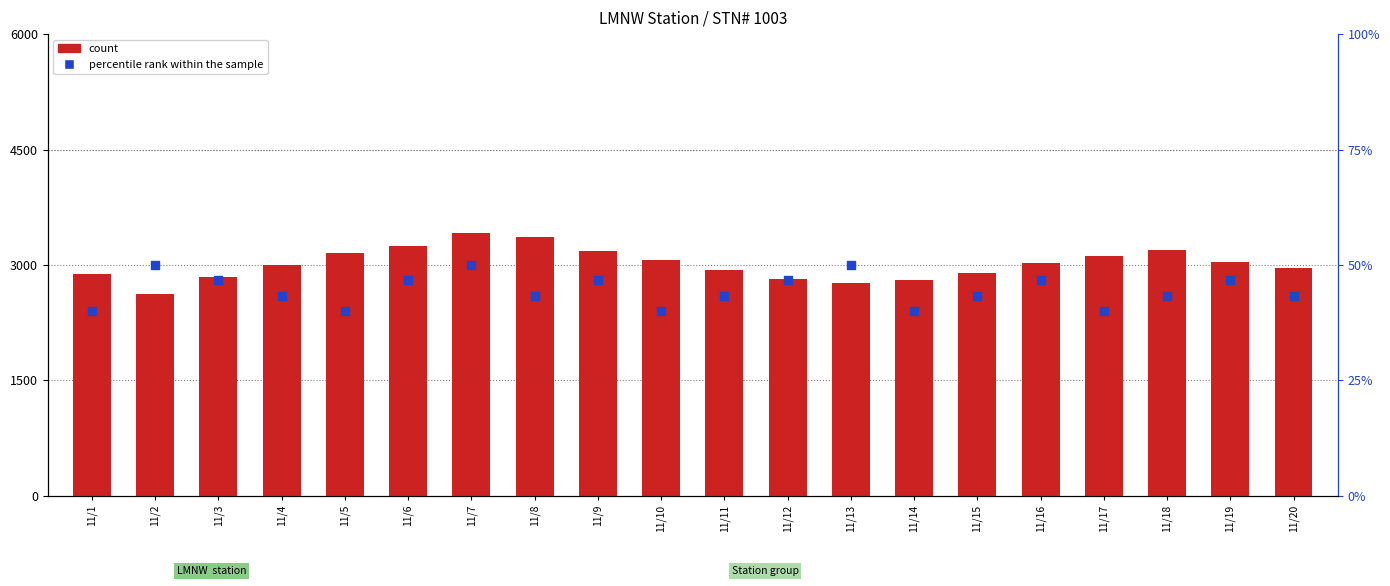

Which series contains the highest Y value?

count